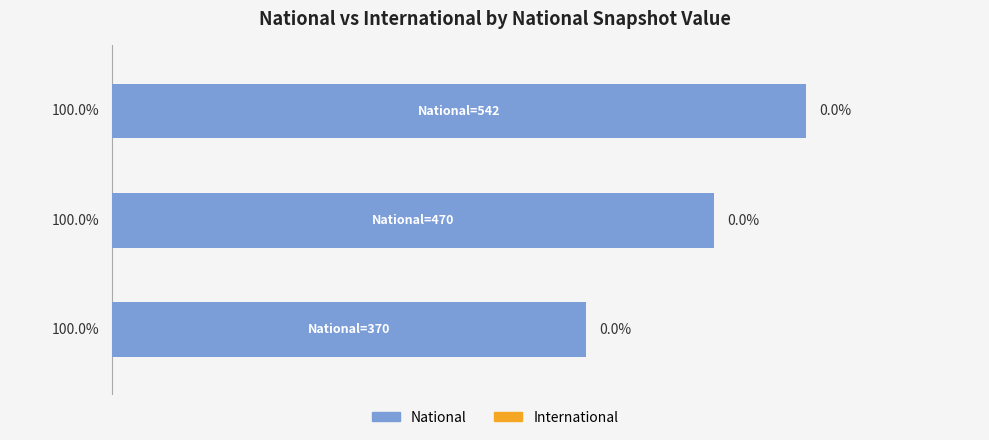

Are the bars horizontal?

Yes